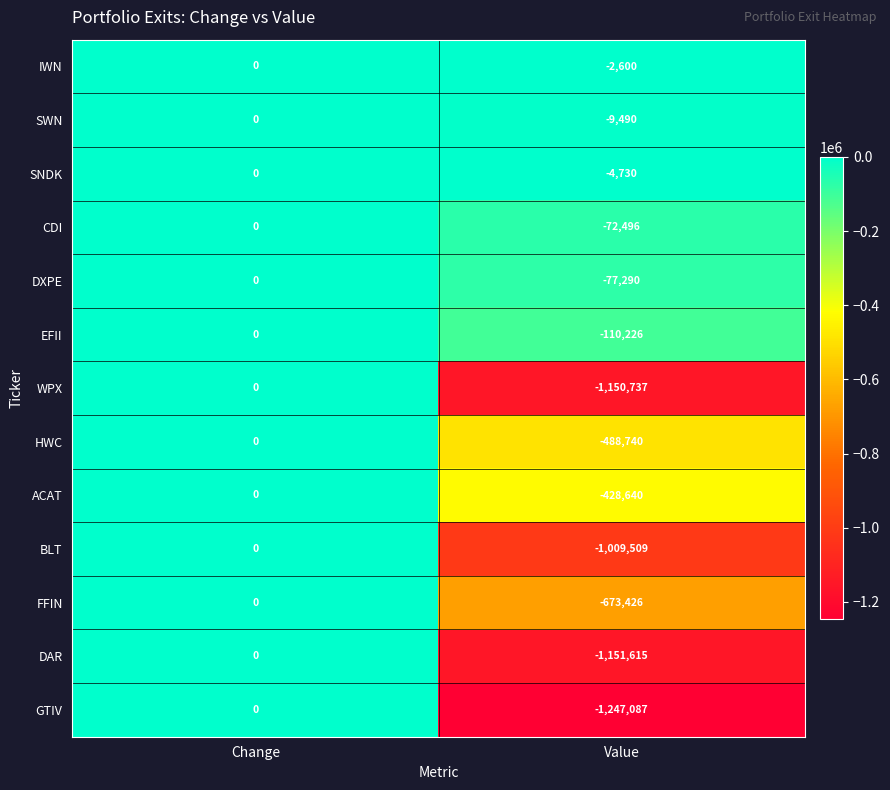

At which label does FFIN reach its minimum?

Value